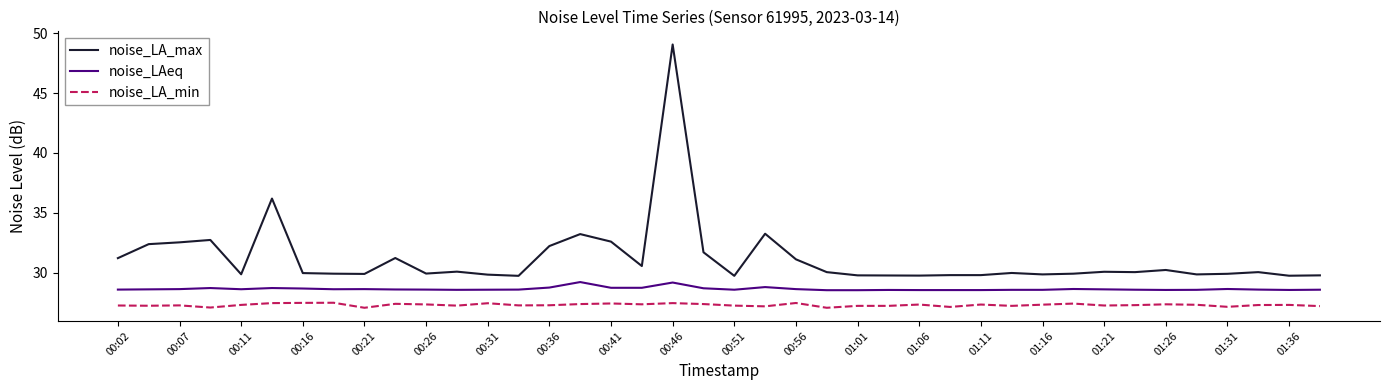

Which series has the largest range (max minus min)?

noise_LA_max